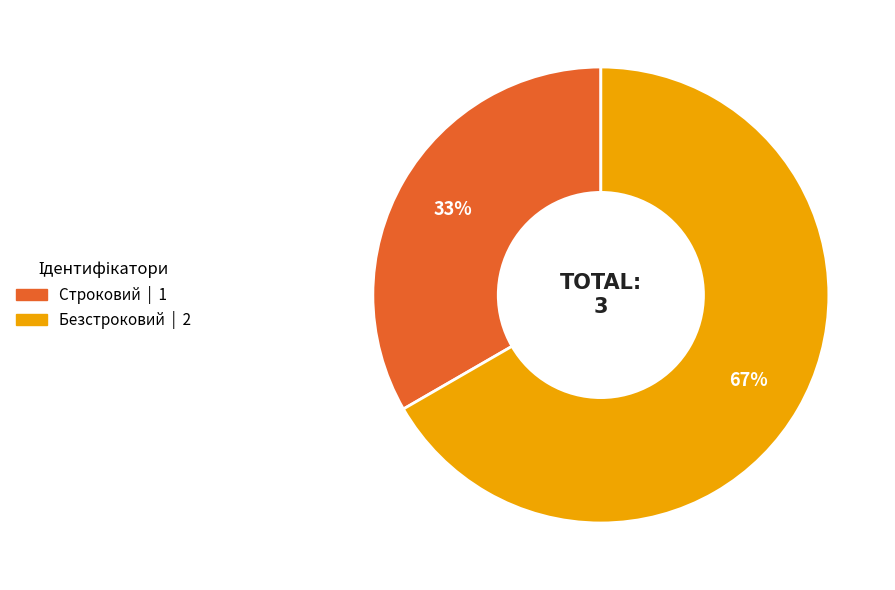

Between Строковий and Безстроковий, which is larger?

Безстроковий